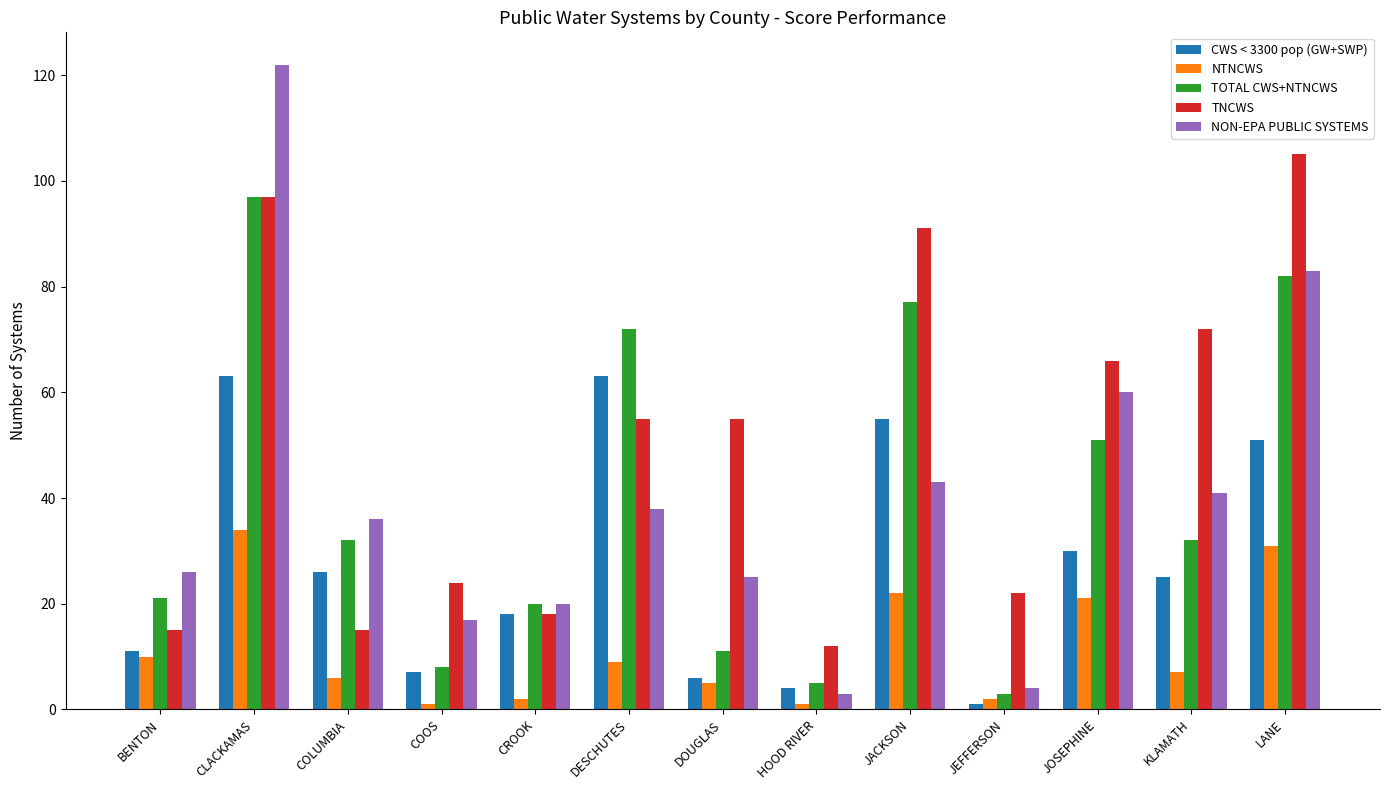

Which series has the largest total across all categories?

TNCWS